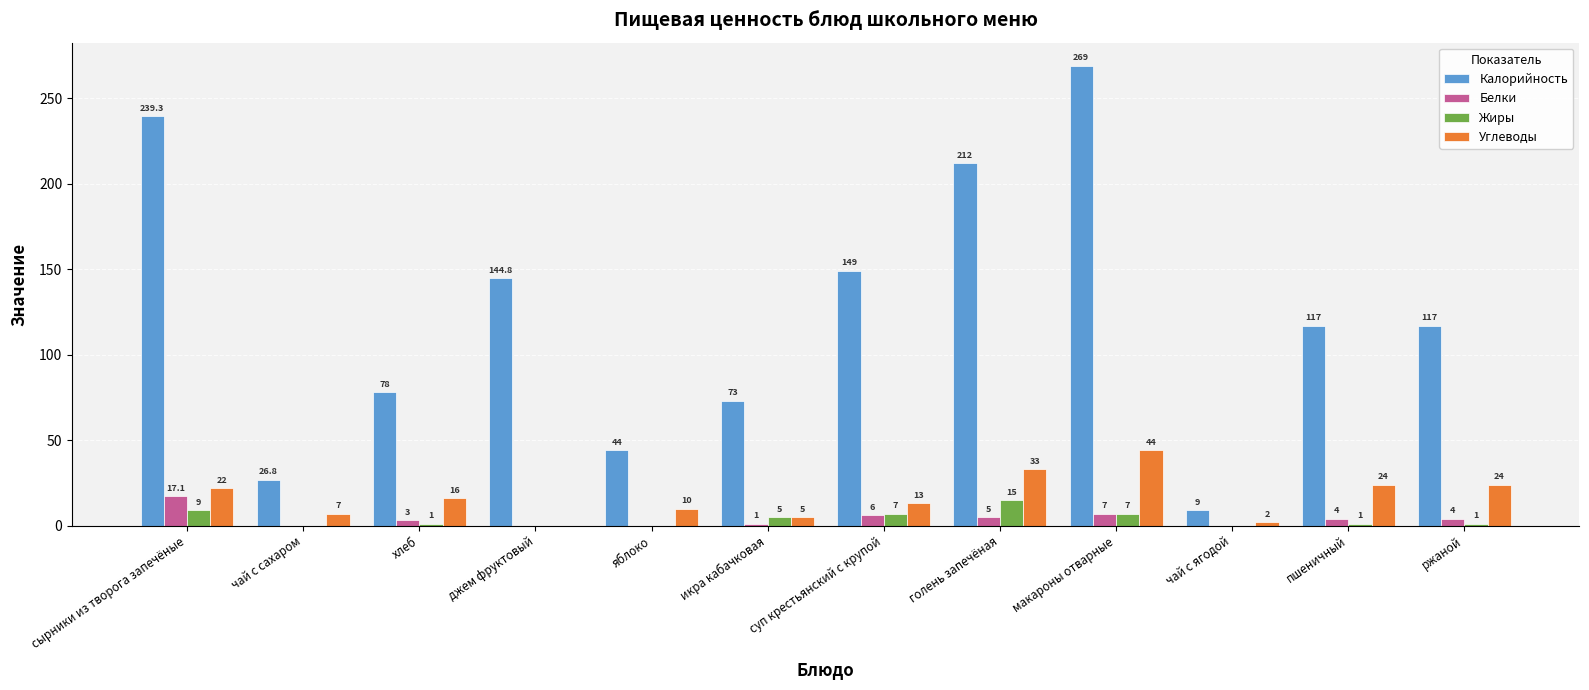

Are the bars grouped side by side (vs. stacked)?

Yes